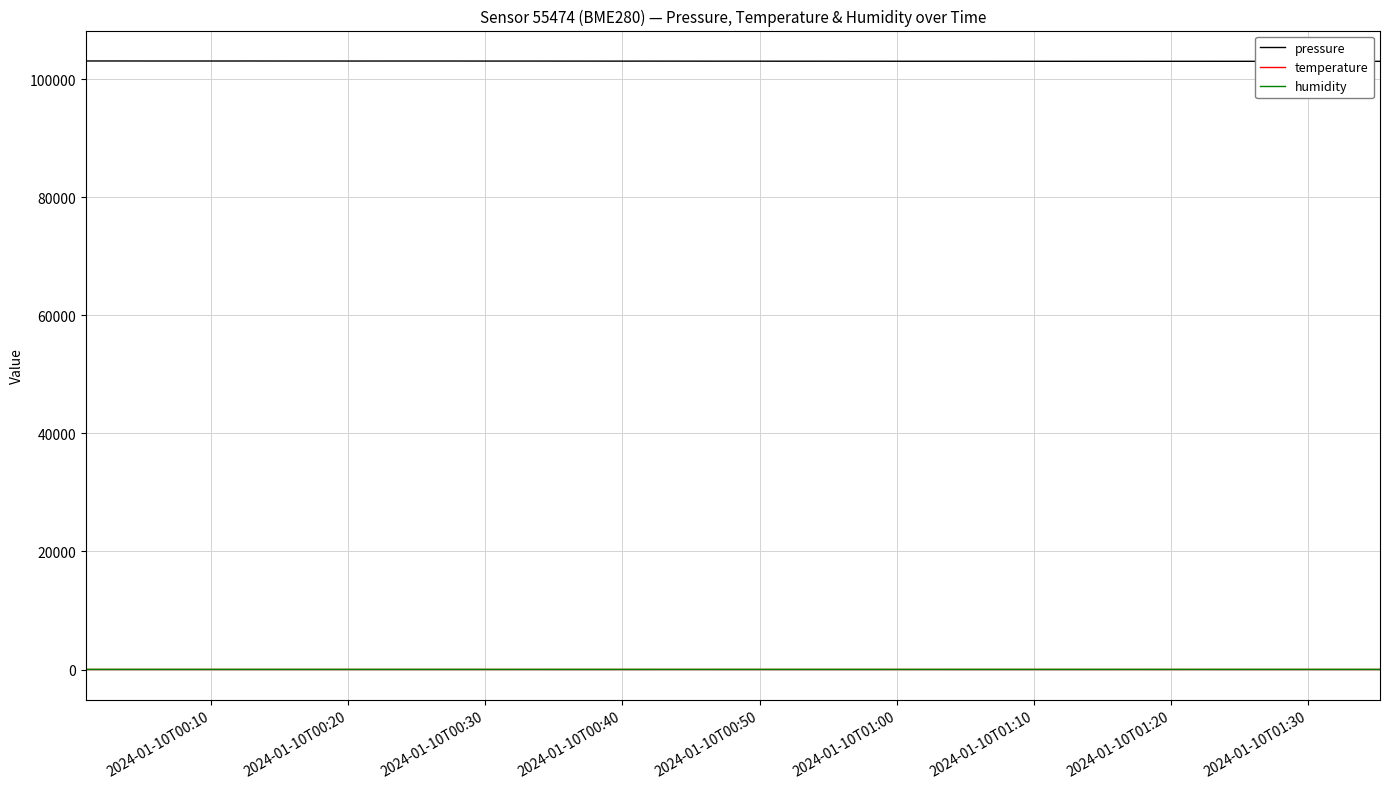

True or false: humidity and temperature intersect in this chart.

False